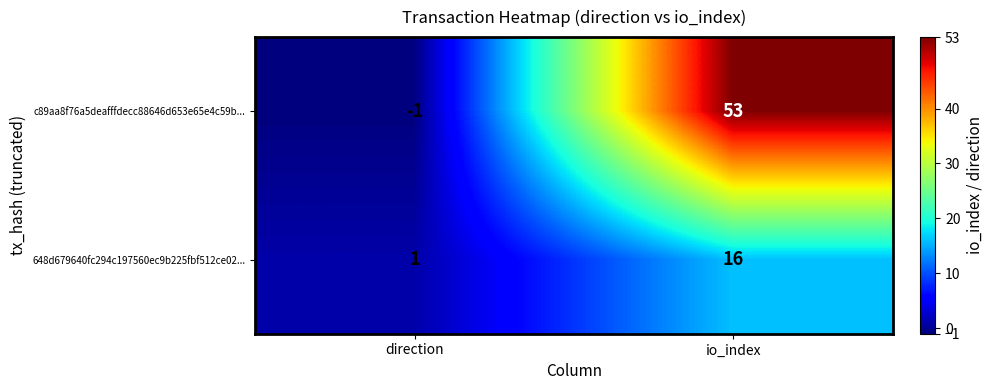

How many categories are shown in the chart?

2